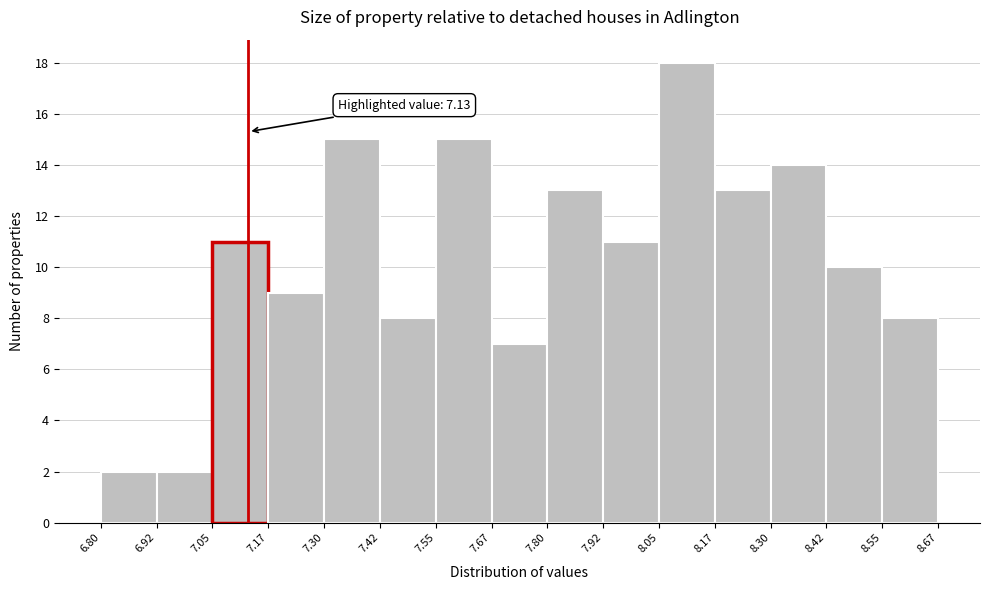

Over which range of the x-axis is the bar tallest?

8.05 to 8.17